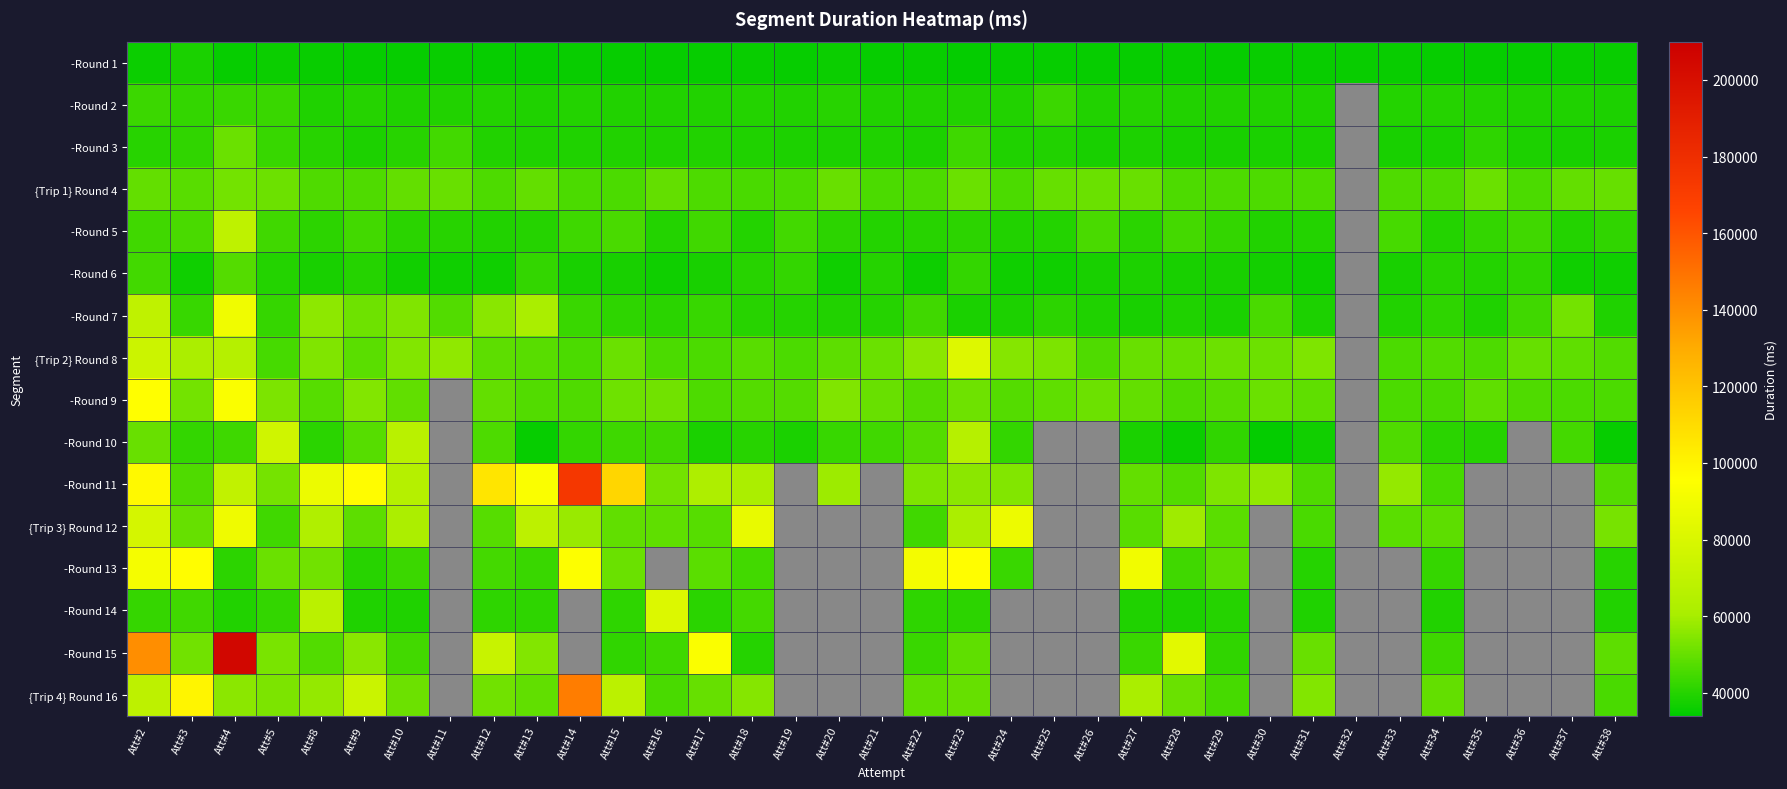

At how many categories does at least one series exceed 139498?

3